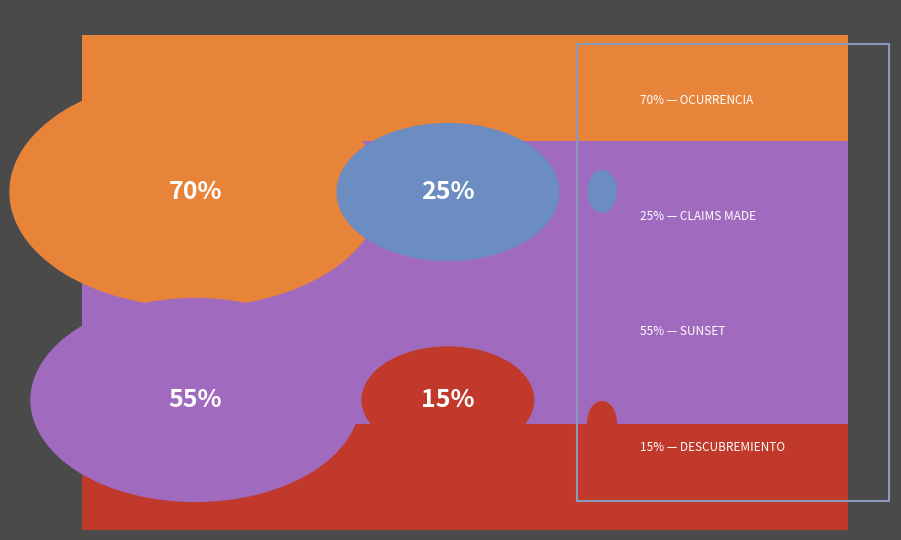

Which category has the biggest portion of the pie?

OCURRENCIA